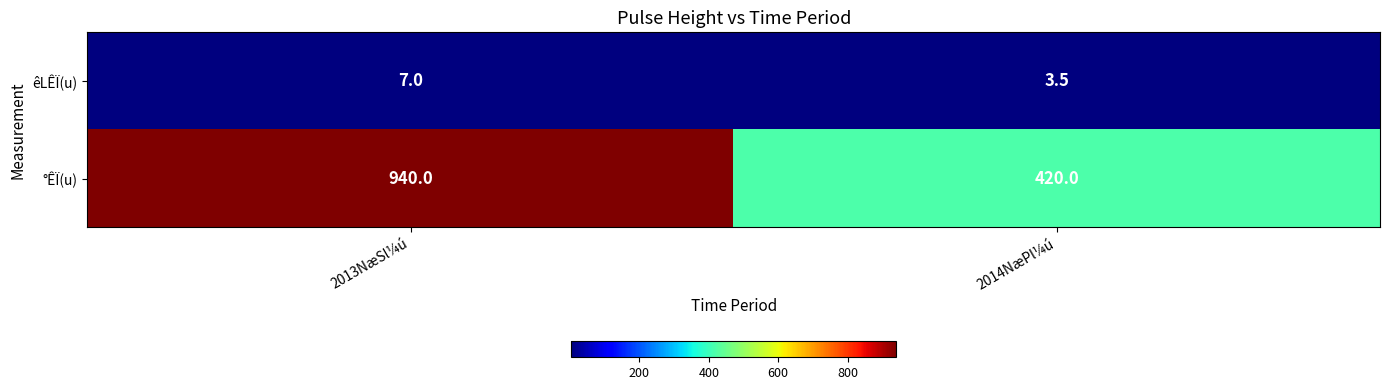

How many distinct data groups are displayed?

2